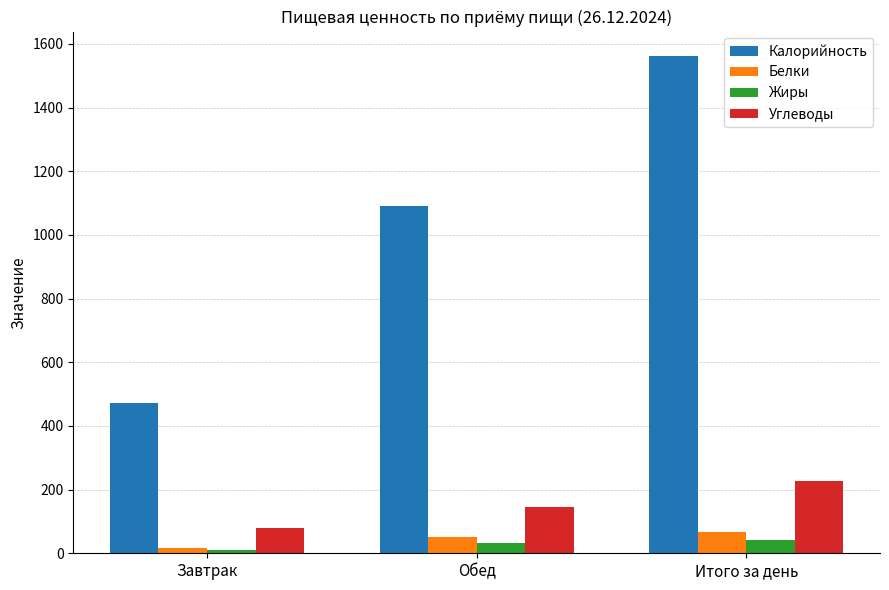

How many categories are shown in the chart?

3